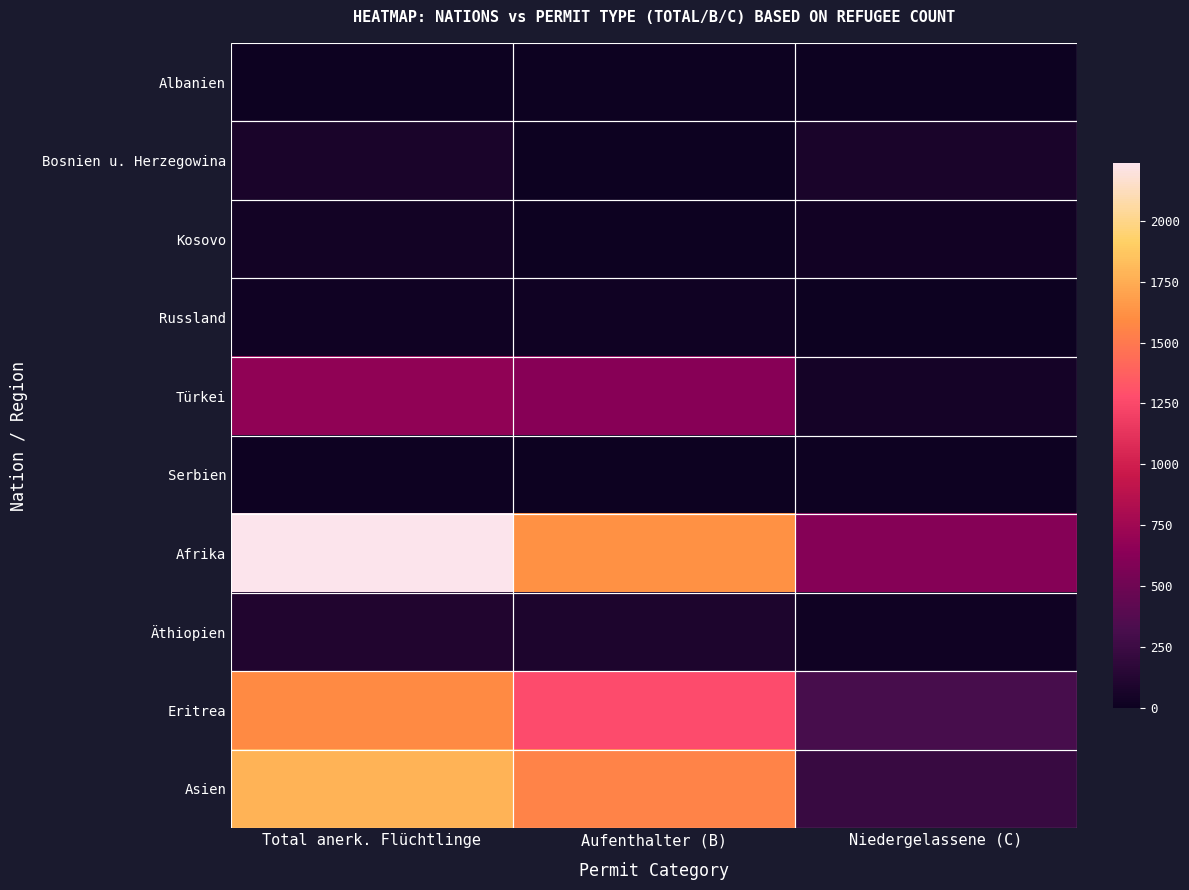

Rank the categories by Russland value from highest to lowest.

Total anerk. Flüchtlinge, Aufenthalter (B), Niedergelassene (C)